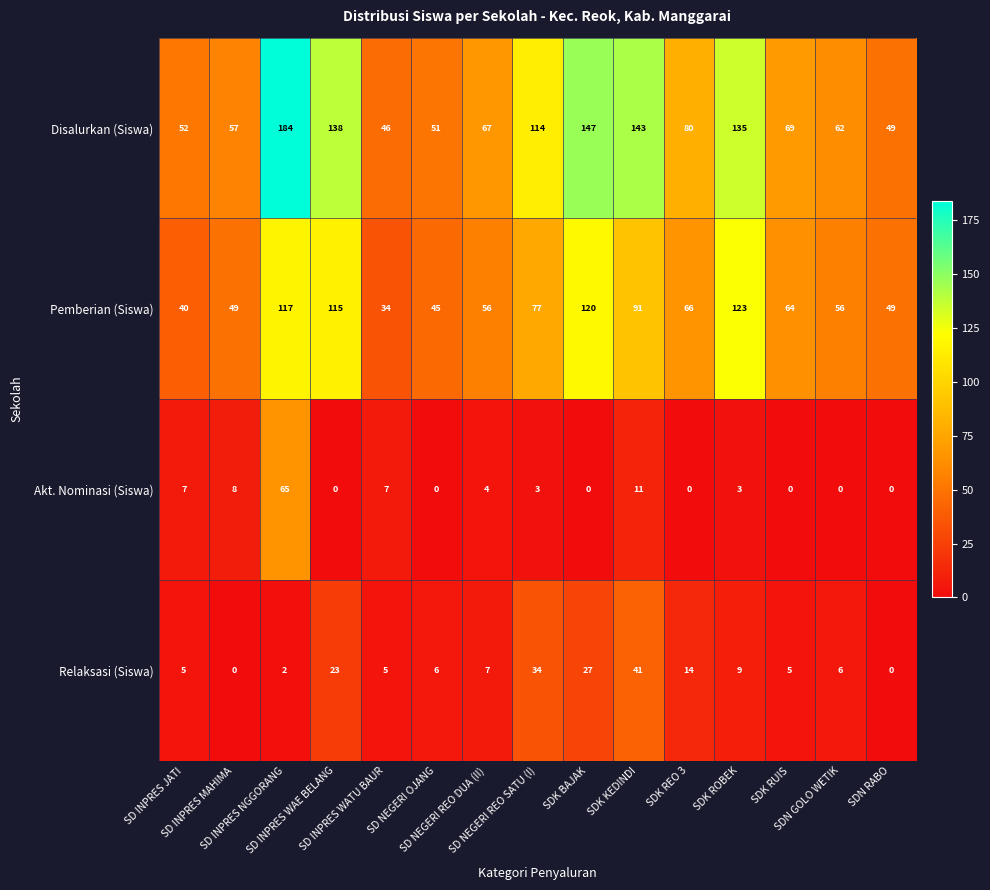

How many distinct data groups are displayed?

4